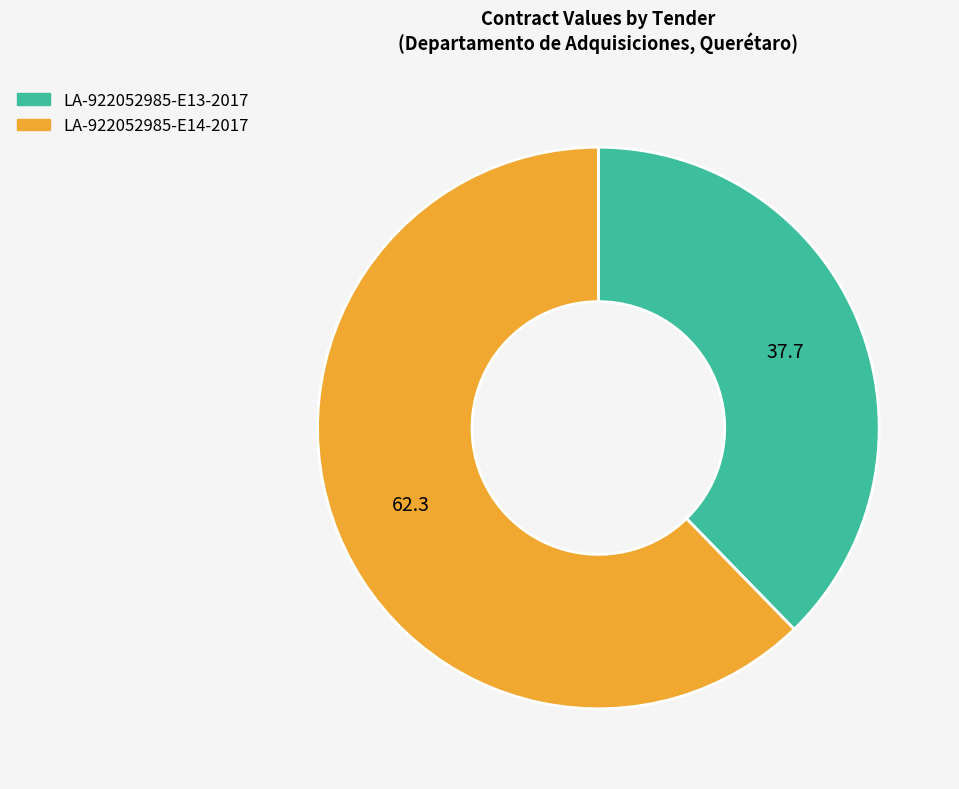

Does LA-922052985-E14-2017 represent more than half of the total?

Yes